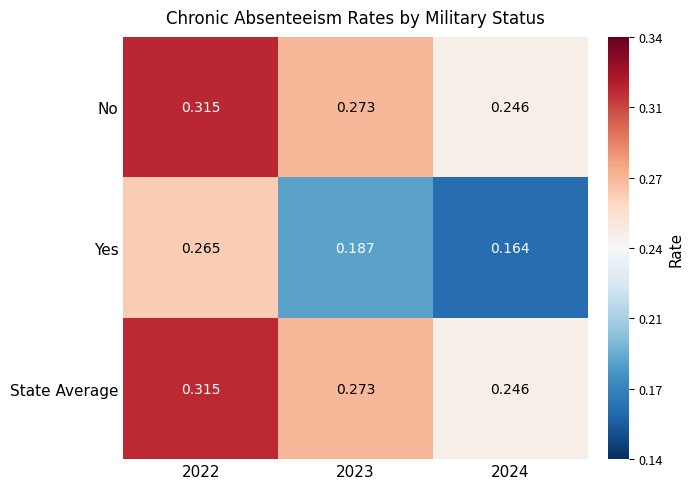

Is the value of No at 2022 greater than the value of Yes at 2023?

Yes